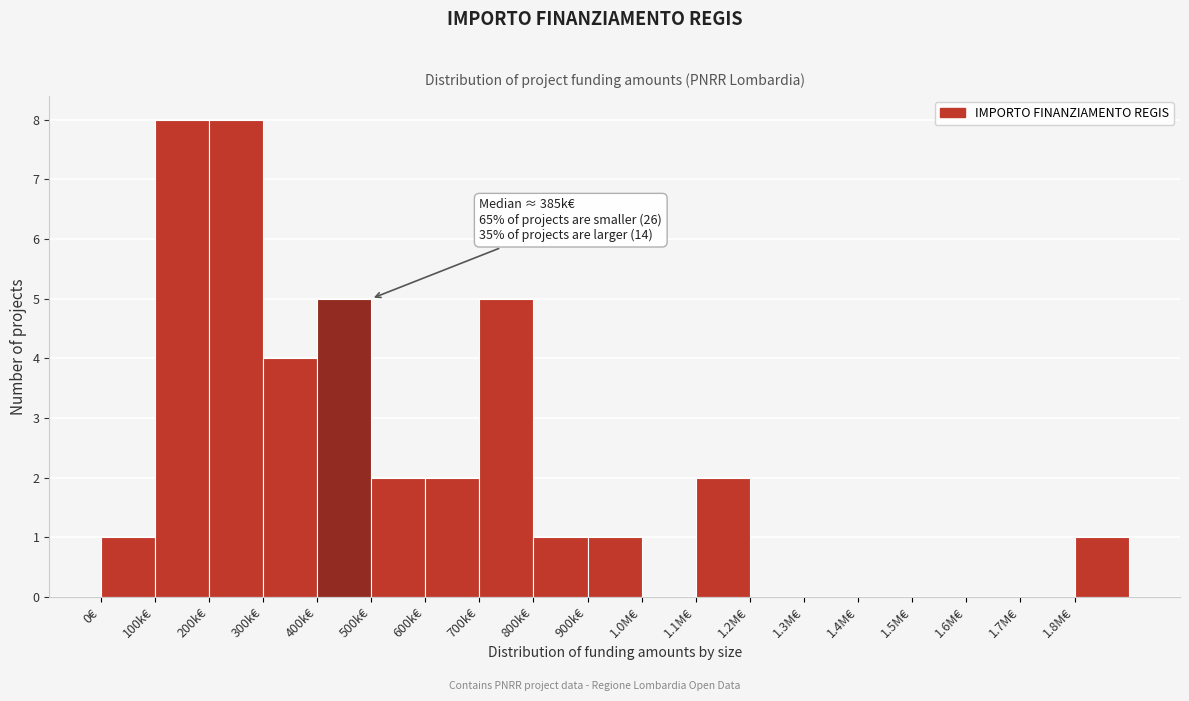

Reading left to right, what are all the values shown in this chart?

0€=1	100k€=8	200k€=8	300k€=4	400k€=5	500k€=2	600k€=2	700k€=5	800k€=1	900k€=1	1.0M€=0	1.1M€=2	1.2M€=0	1.3M€=0	1.4M€=0	1.5M€=0	1.6M€=0	1.7M€=0	1.8M€=1